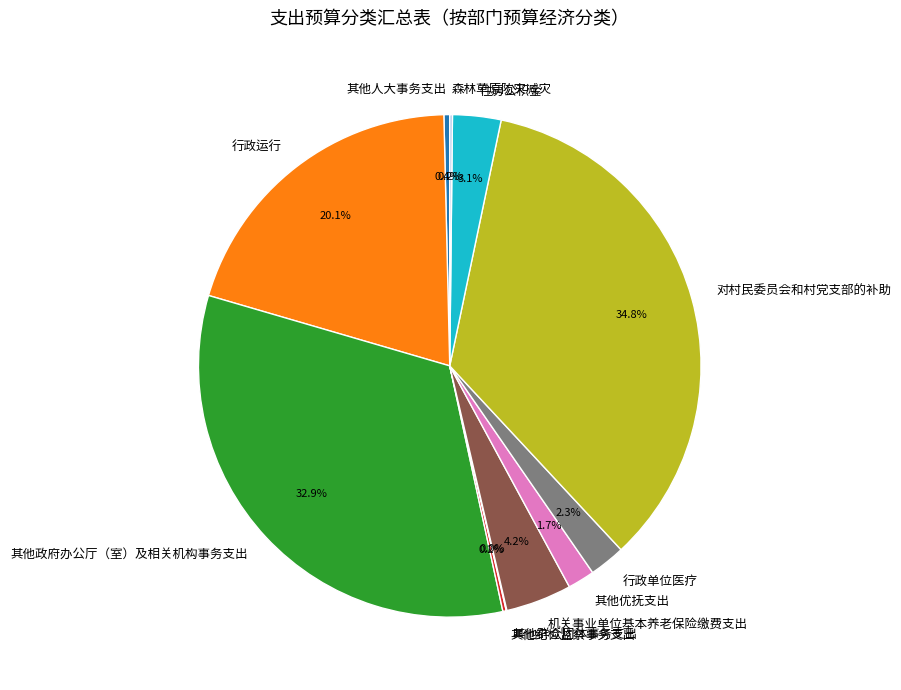

What percentage do 对村民委员会和村党支部的补助 and 住房公积金 together represent?

37.9%